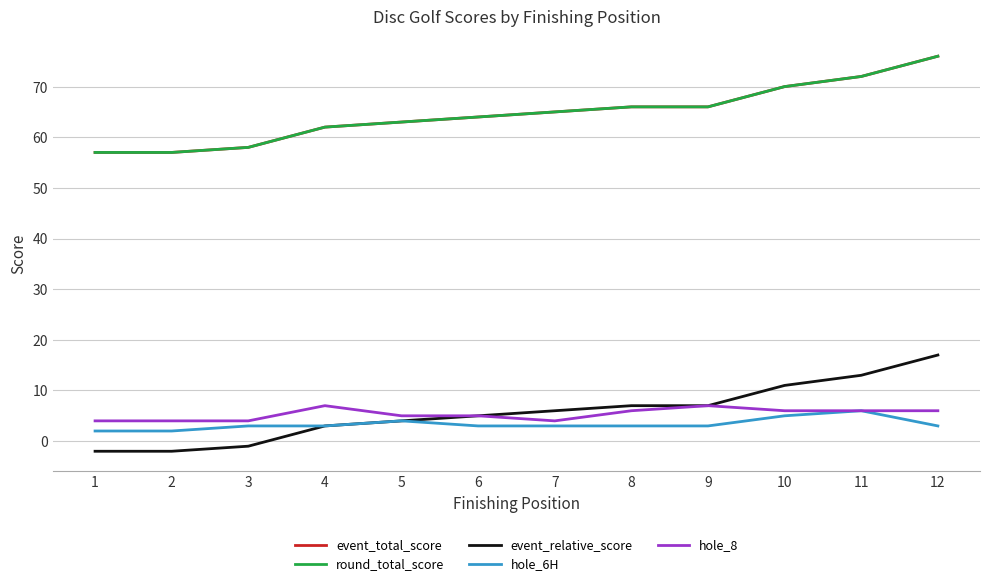

Does the chart have visible grid lines?

Yes